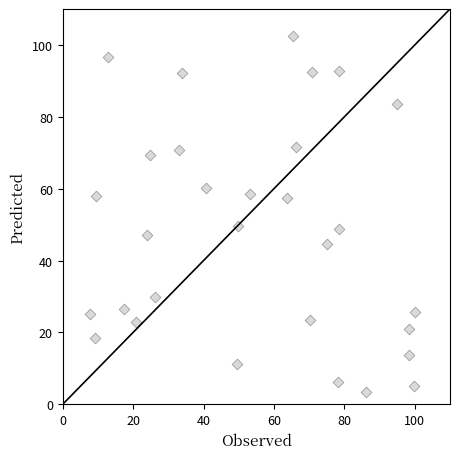

What is the range of Y values (max minus min)?

99.1